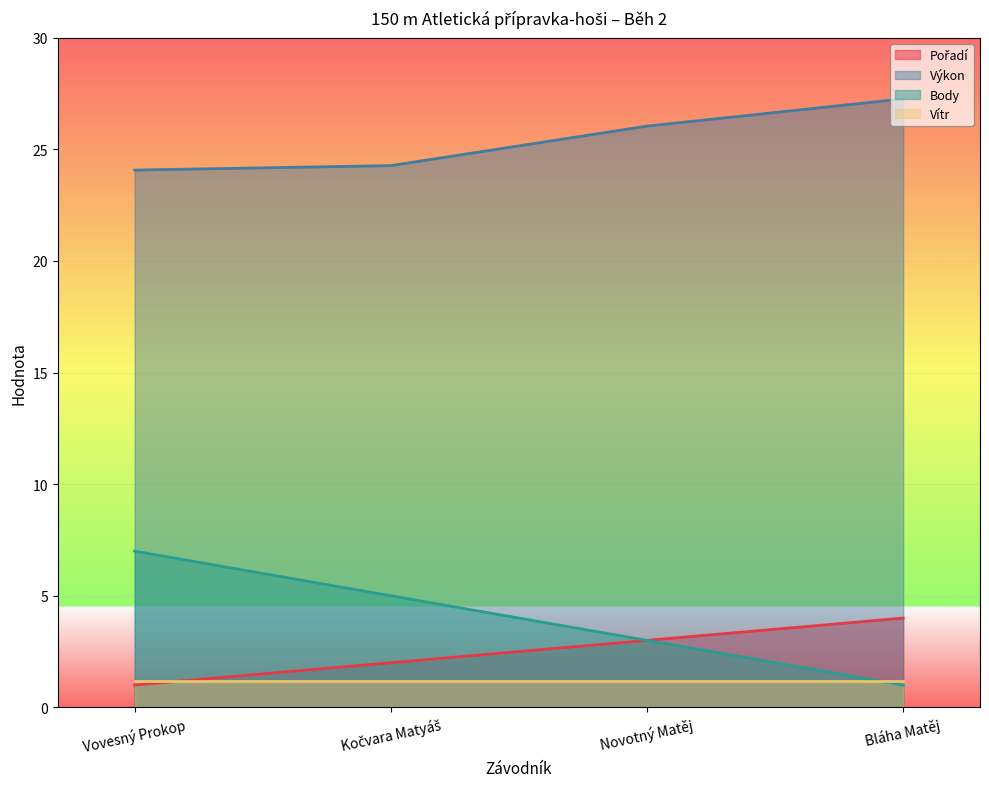

What is the label of the 2nd point from the left?

Kočvara Matyáš